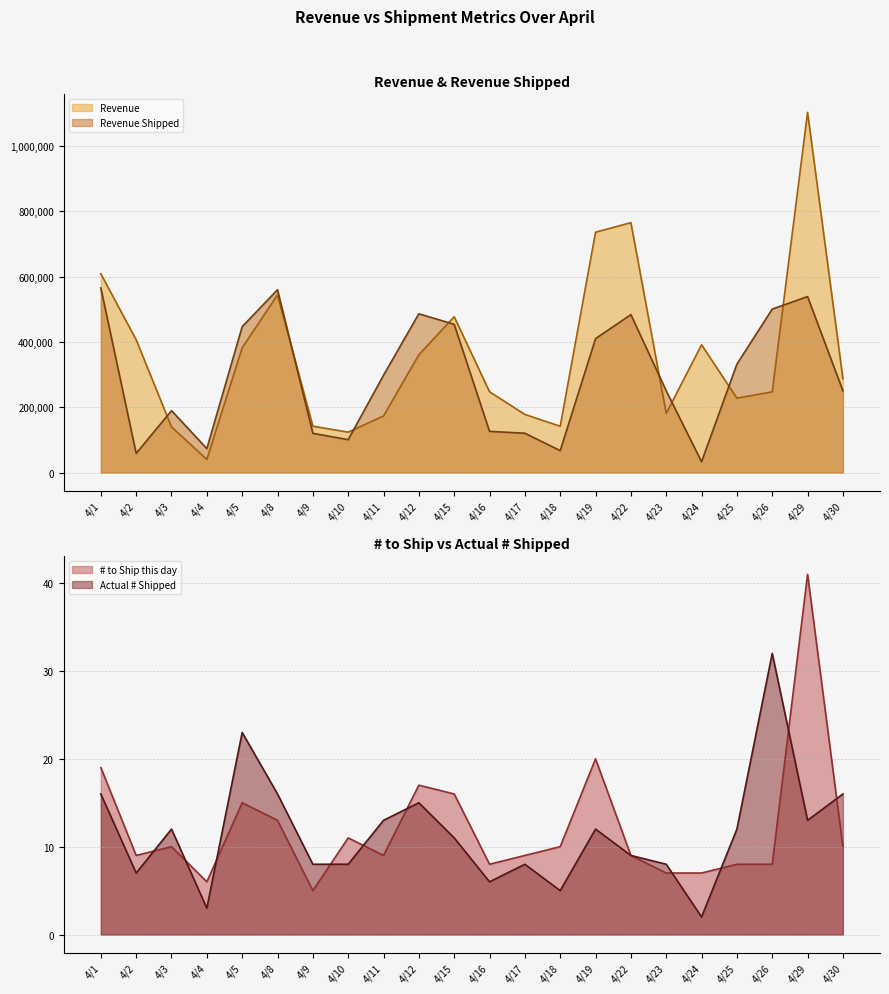

Count the number of data series in this chart.

4